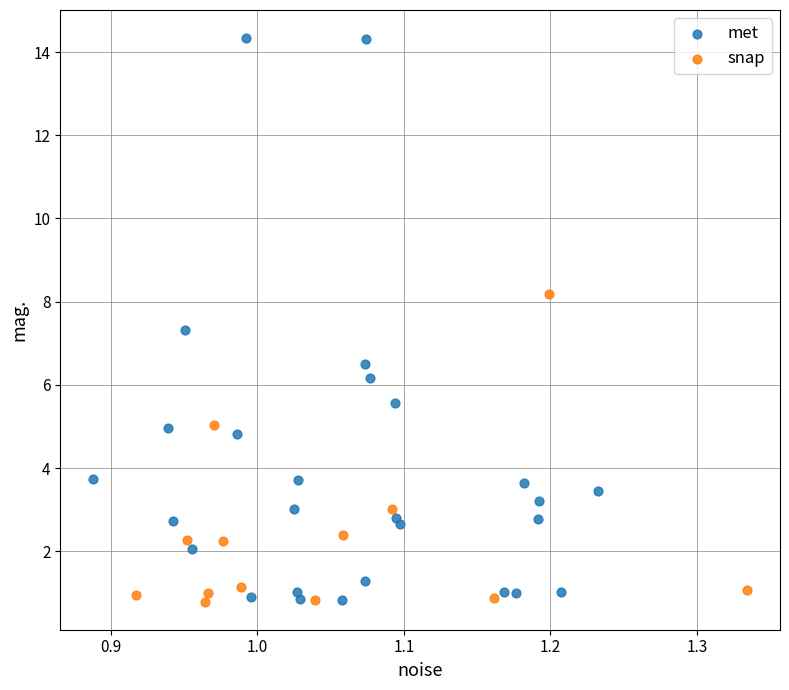

What are all the series names shown in the legend?

met, snap